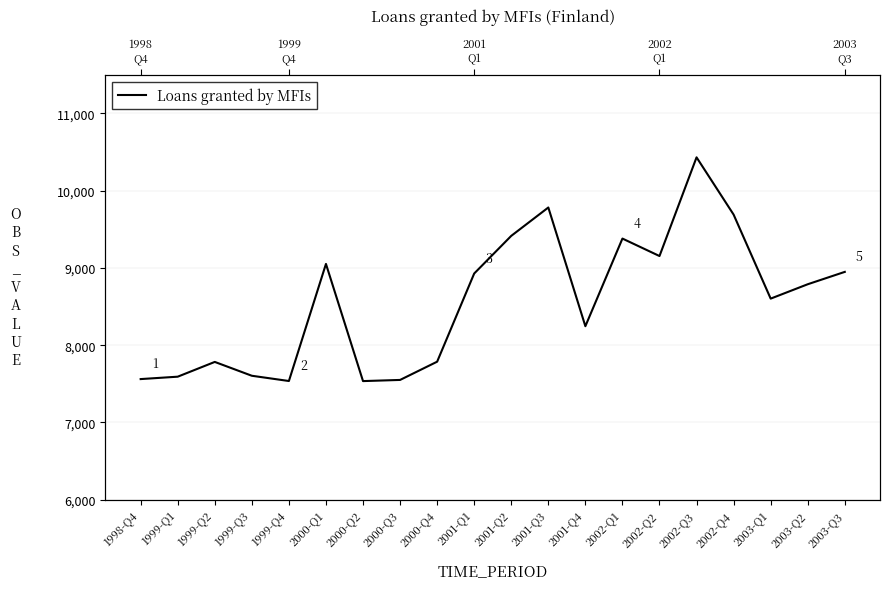

Which has a higher value, 1999-Q1 or 2003-Q1?

2003-Q1